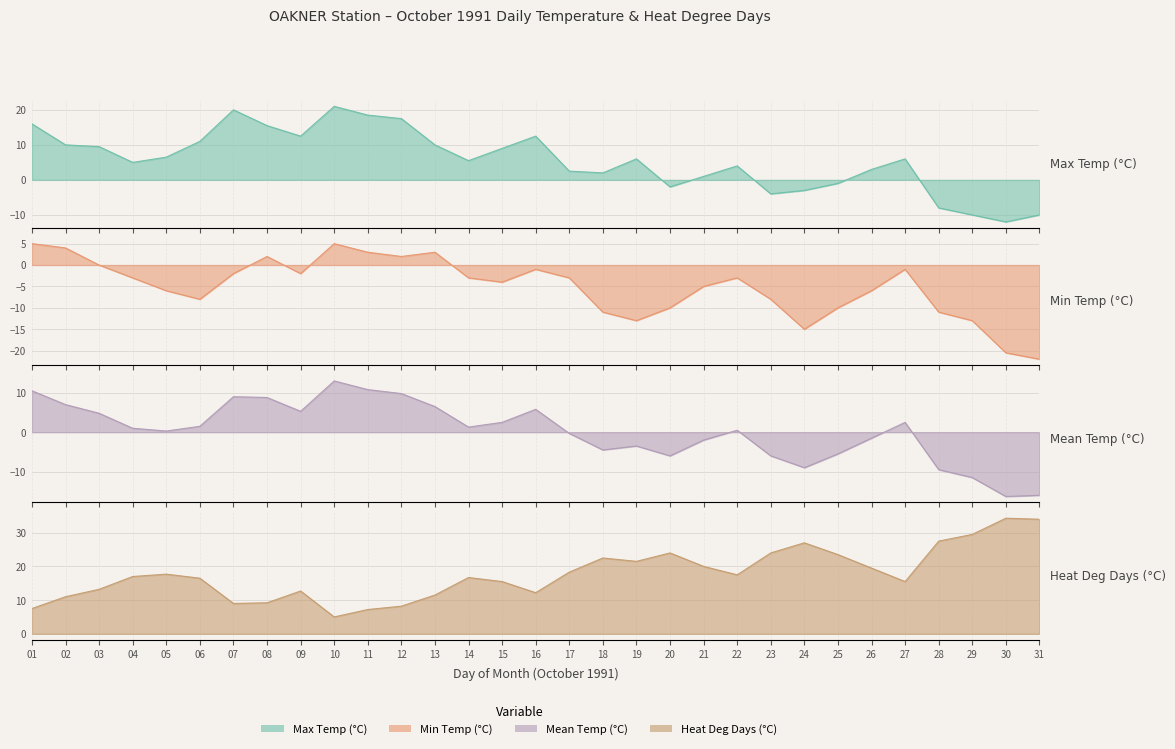

At which category does Min Temp (°C) reach its first local peak?

08